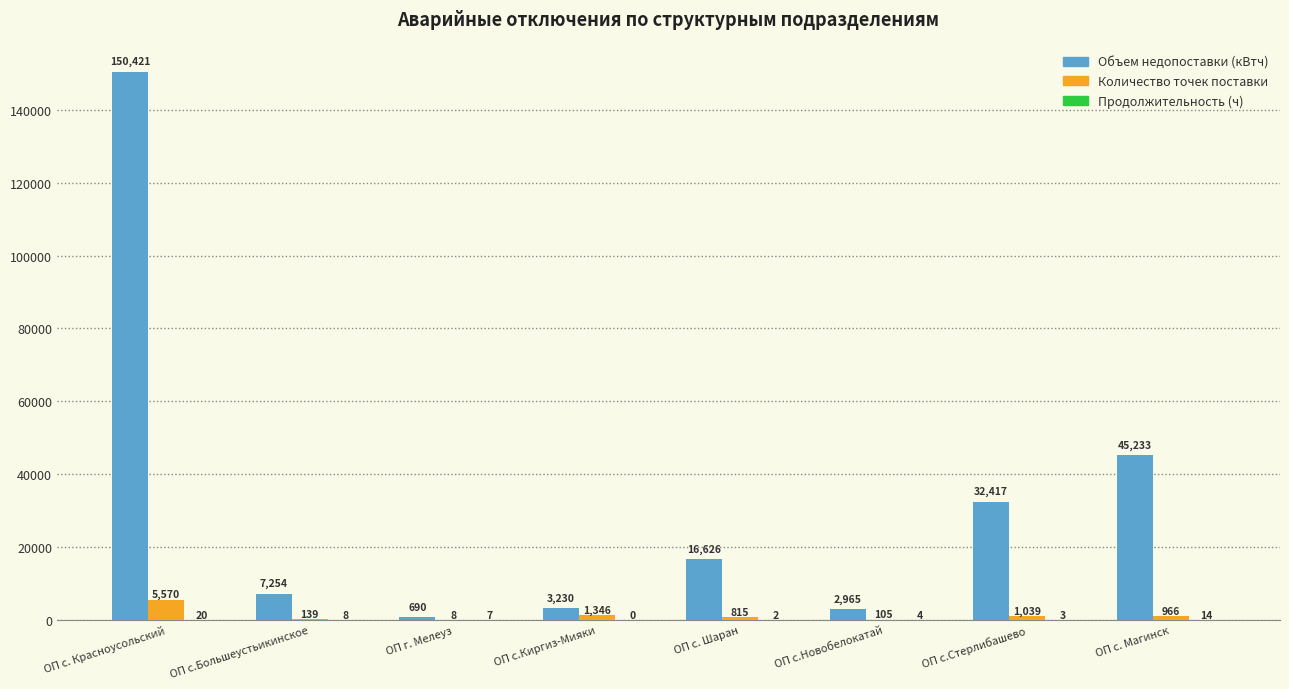

Are the bars horizontal?

No